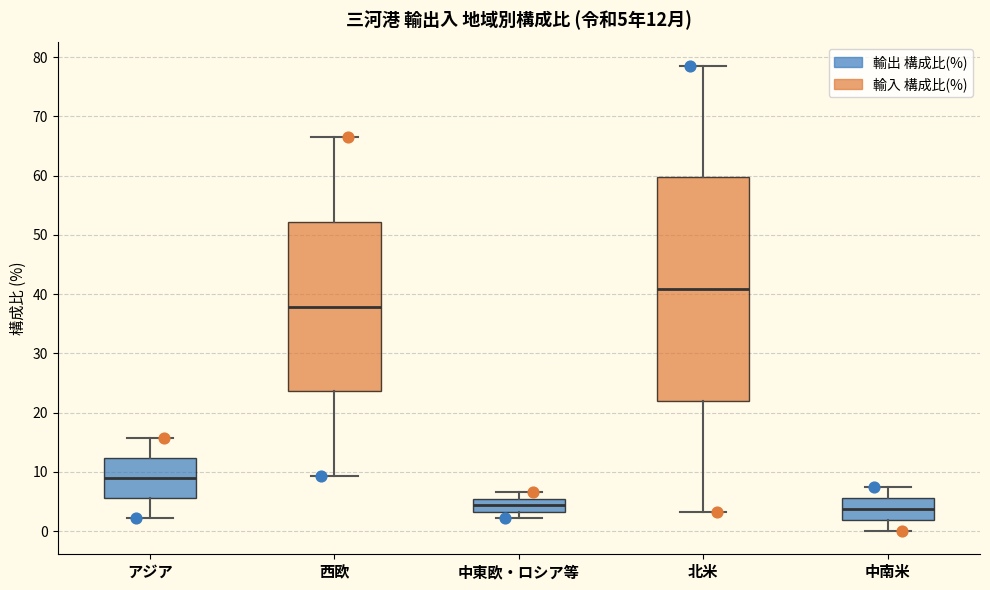

Which box is the tallest, from its lower edge to its upper edge?

北米